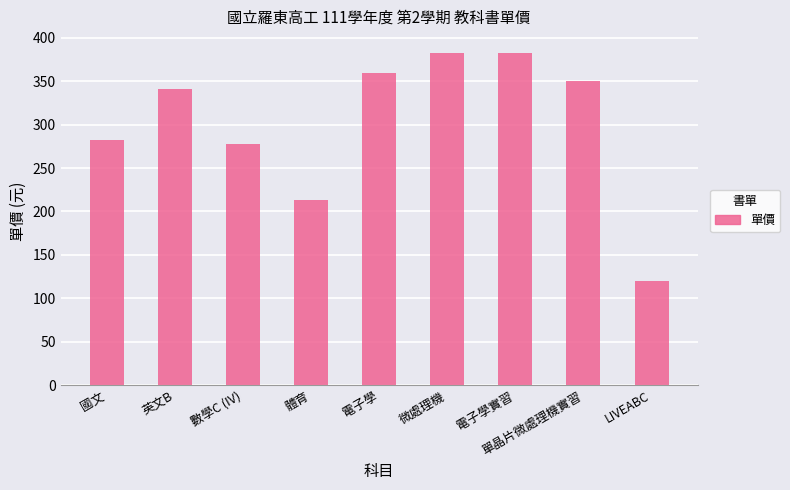

Reading left to right, extract all data points from this chart.

282	341	278	213	360	382	382	350	120